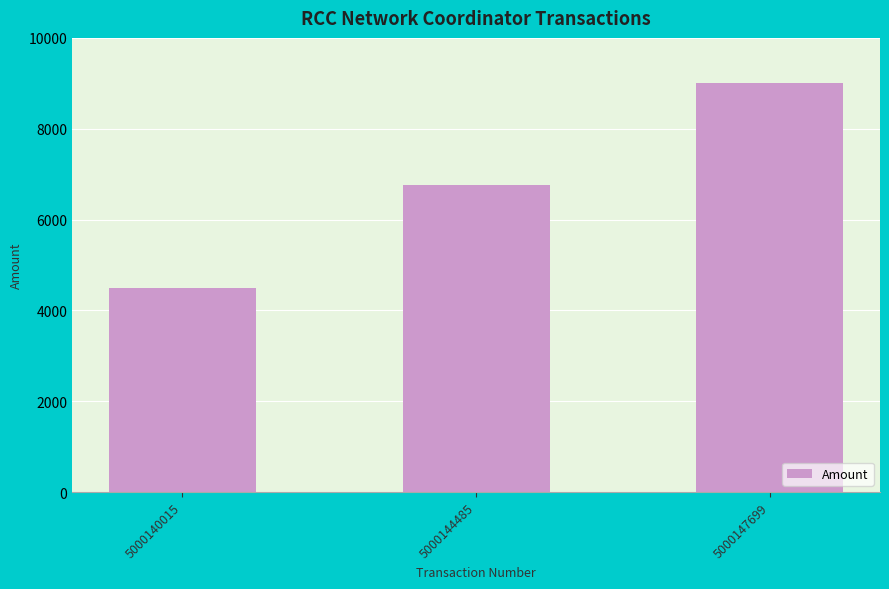

Reading right to left, transcribe all the data shown in this chart.

9000	6750	4500